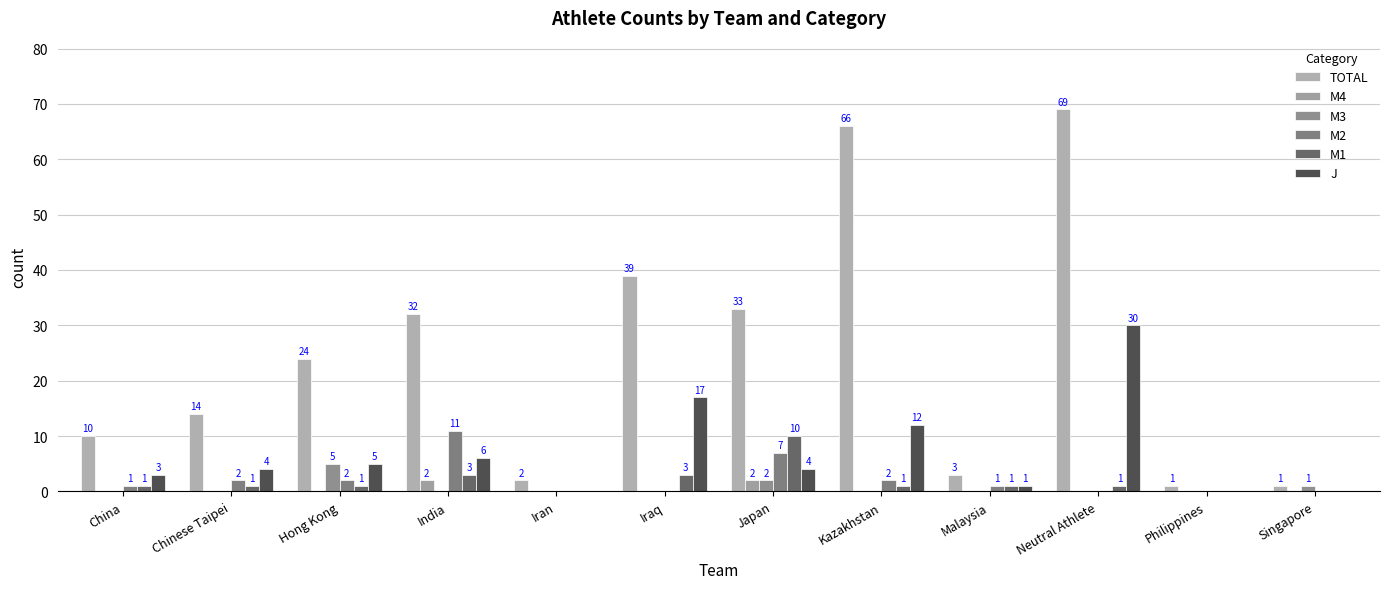

True or false: M1 has a value of 0 at Iran.

True